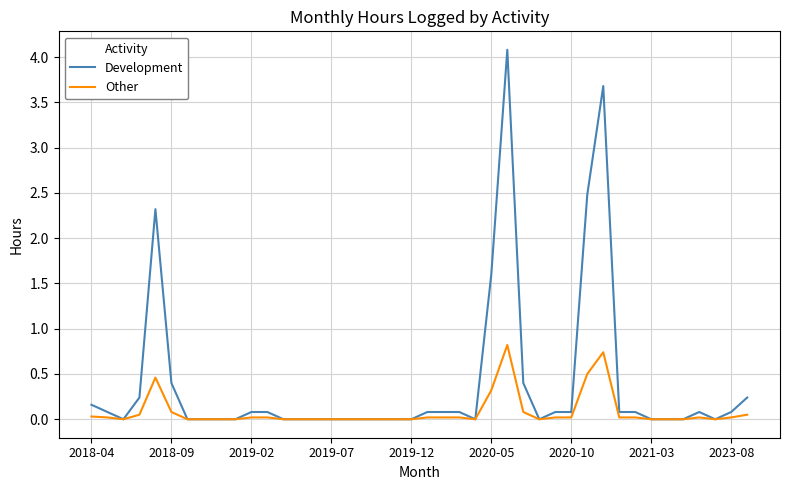

Count the number of categories in the chart.

42